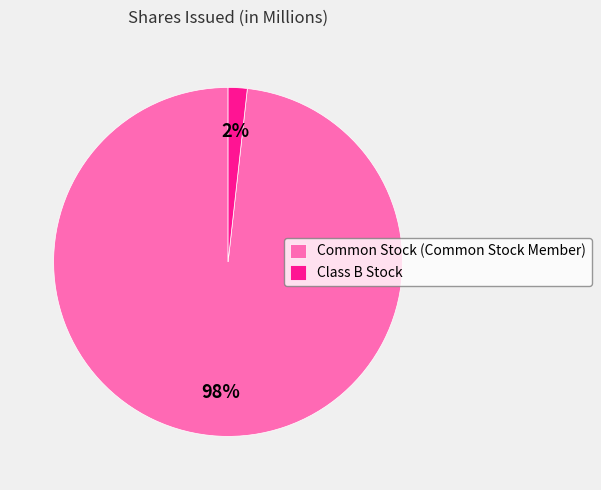

Is the sum of Common Stock (Common Stock Member) and Class B Stock greater than half?

Yes